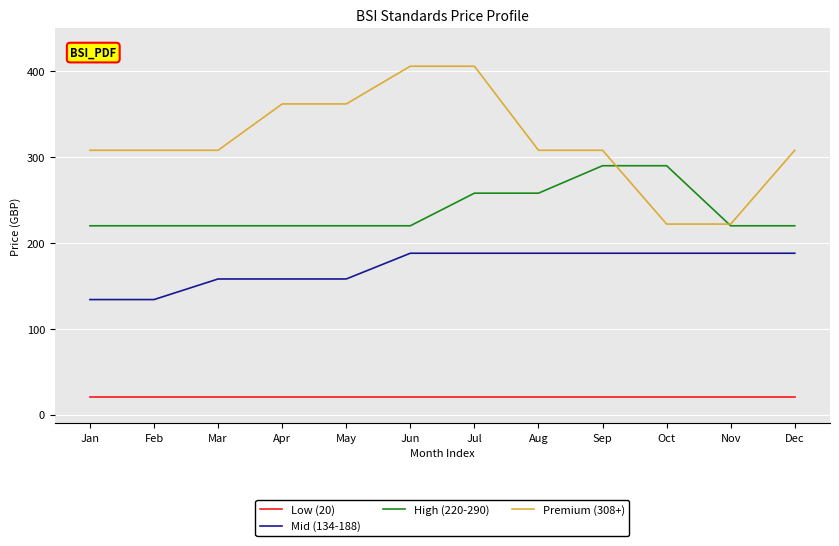

Reading left to right, what are all the values shown in this chart?

Low (20): 20	20	20	20	20	20	20	20	20	20	20	20
Mid (134-188): 134	134	158	158	158	188	188	188	188	188	188	188
High (220-290): 220	220	220	220	220	220	258	258	290	290	220	220
Premium (308+): 308	308	308	362	362	406	406	308	308	222	222	308